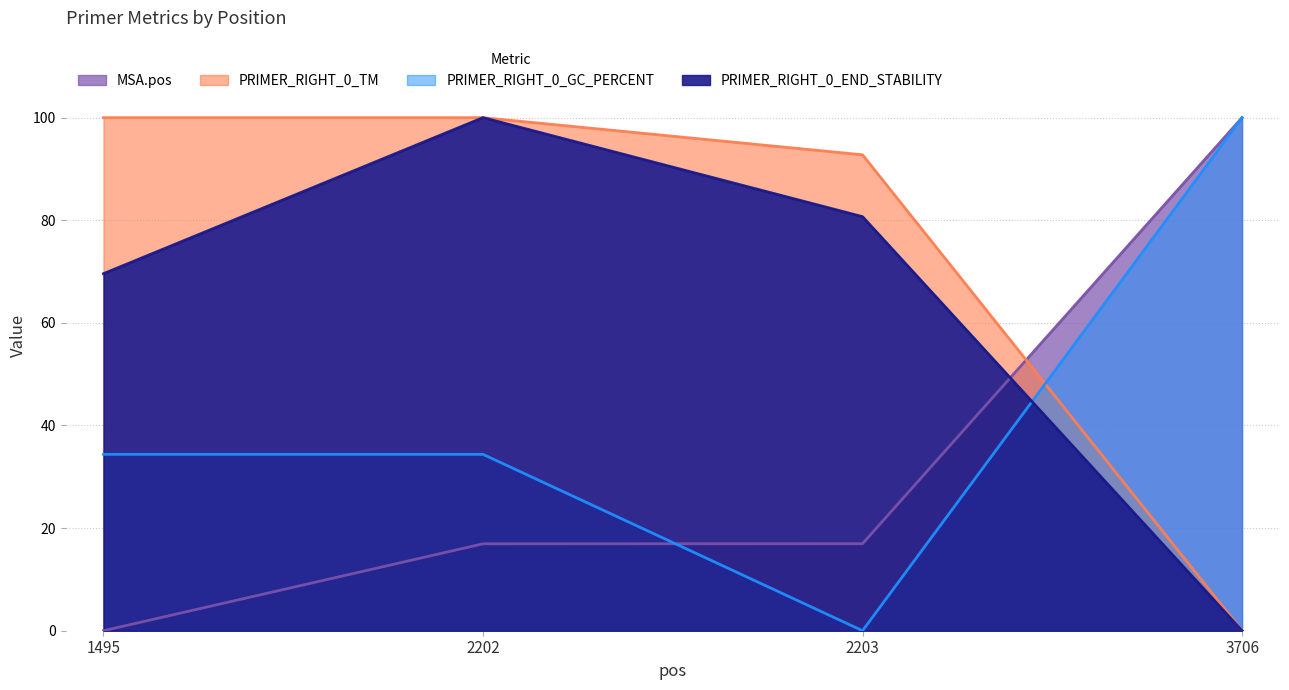

Between 3706 and 2203, which is larger?

3706